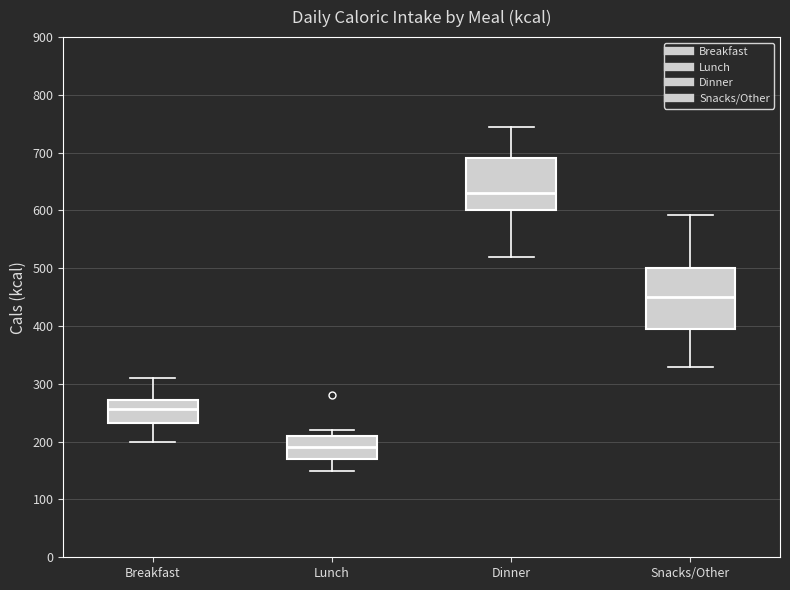

Reading left to right, read every box against the y-axis: the position of its median line, the range the box covers, and the ends of its whiskers. The values are not printed on the chart, so give them approximately, as read against the axis.

Breakfast: median 260, box 230 to 270, whiskers 200 to 310
Lunch: median 190, box 170 to 210, whiskers 150 to 220
Dinner: median 630, box 600 to 690, whiskers 520 to 750
Snacks/Other: median 450, box 400 to 500, whiskers 330 to 590